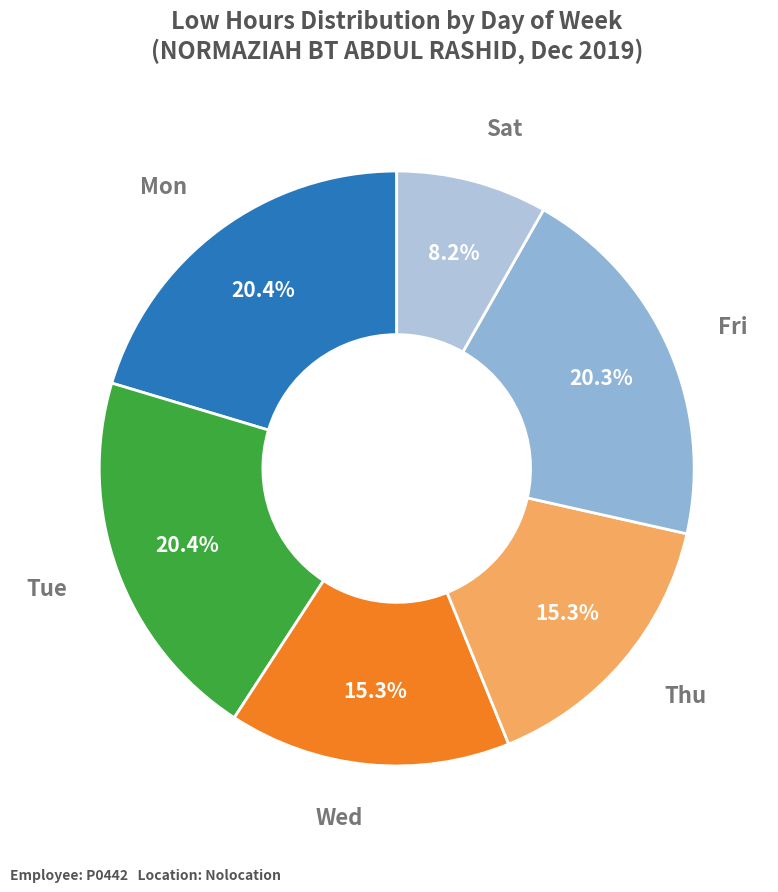

How many slices are in this pie chart?

6